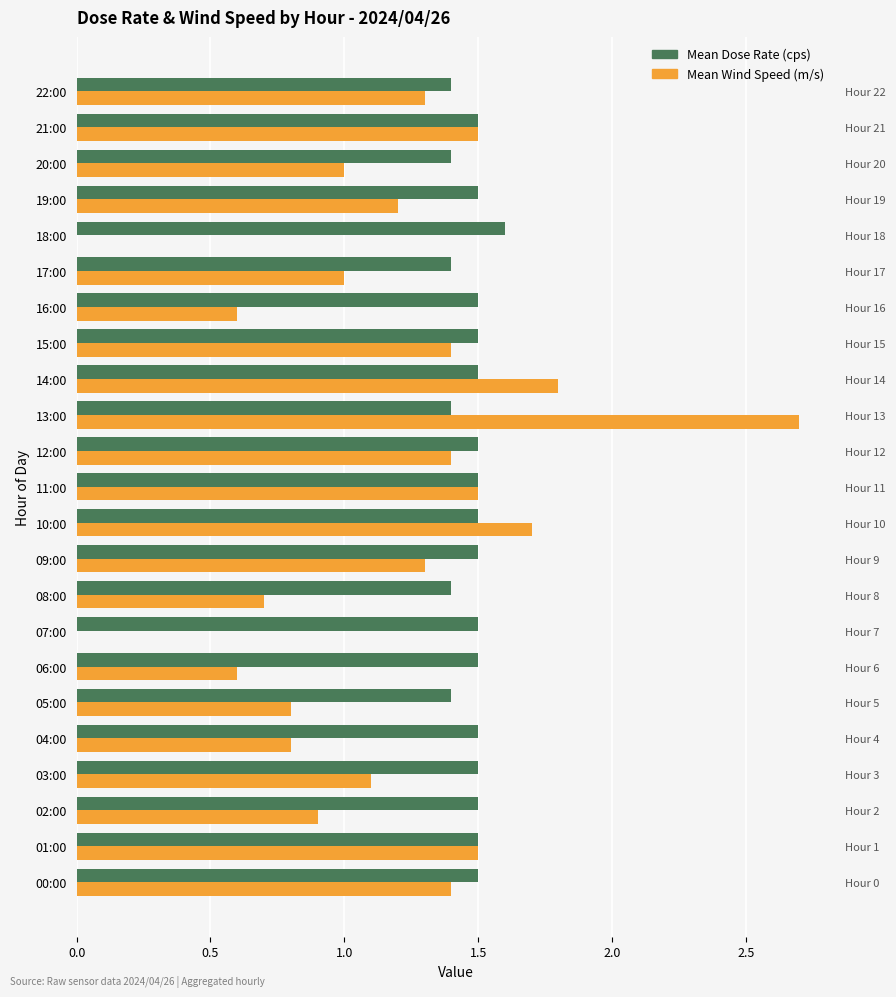

At 12:00, list the series in order from smallest to largest.

Mean Wind Speed (m/s), Mean Dose Rate (cps)